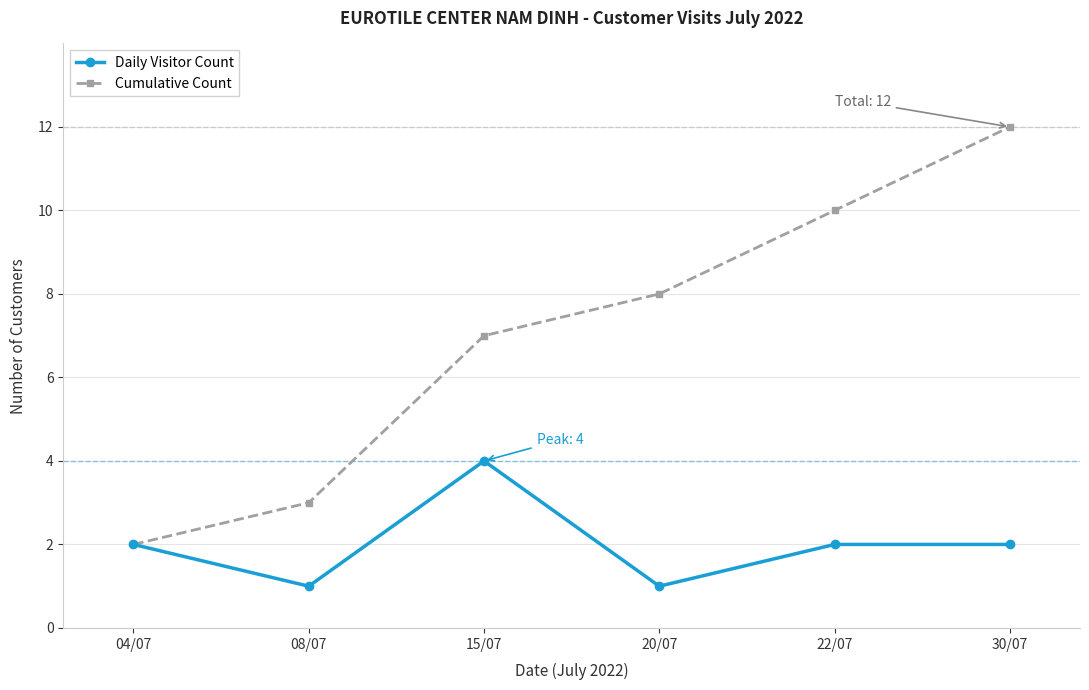

What is the sum of all Cumulative Count values?

42